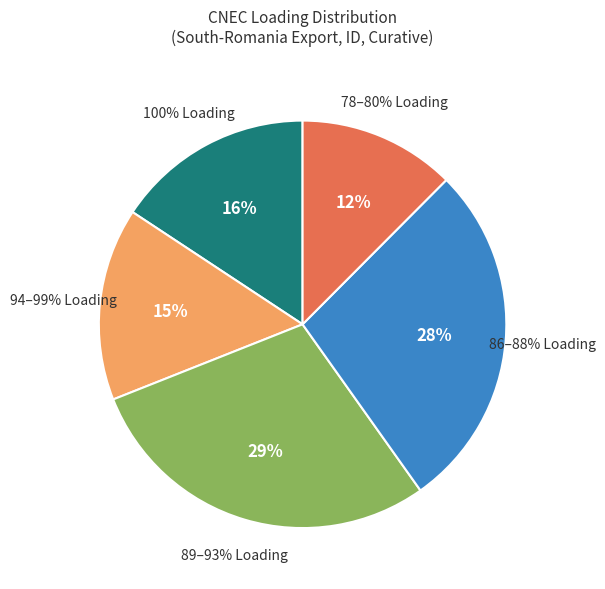

Approximately how many times larger is the value at 100% compared to 94%?

1.1